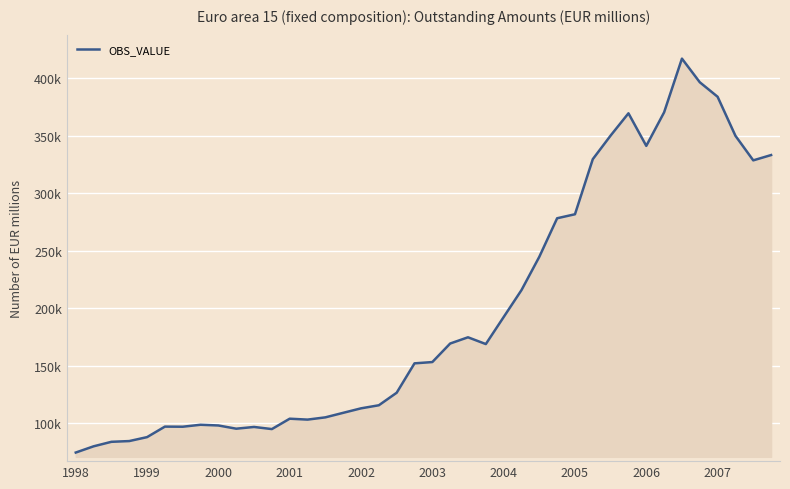

Does the chart display data point markers on the line(s)?

No